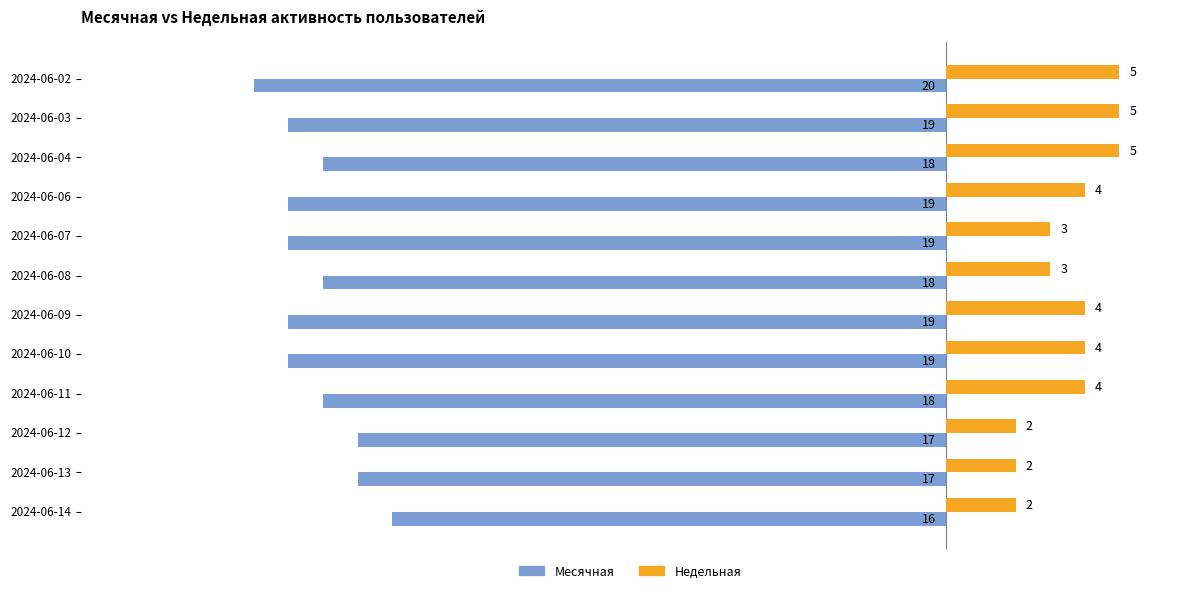

Which series has the widest spread of values?

Месячная